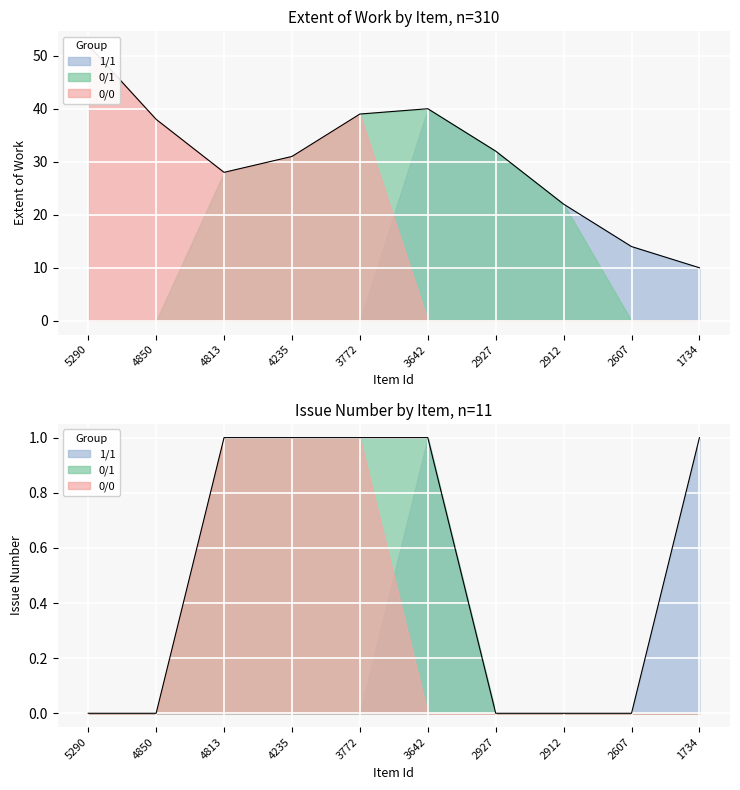

At 2912, list the series in order from smallest to largest.

Issue, Extent of Work